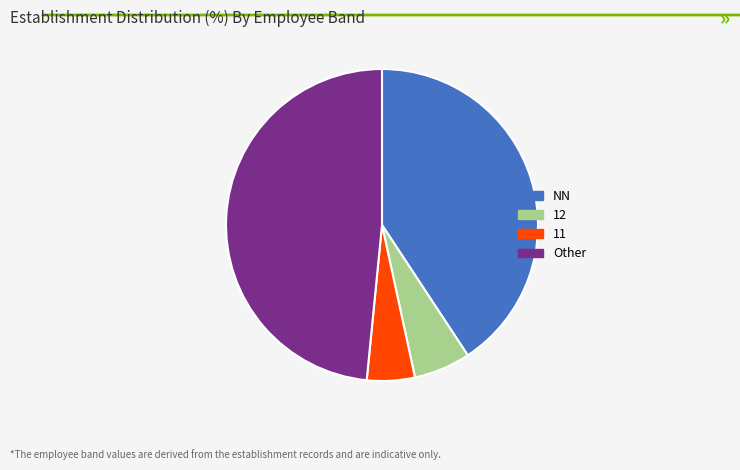

Approximately how many times larger is the value at 11 compared to 12?

0.8